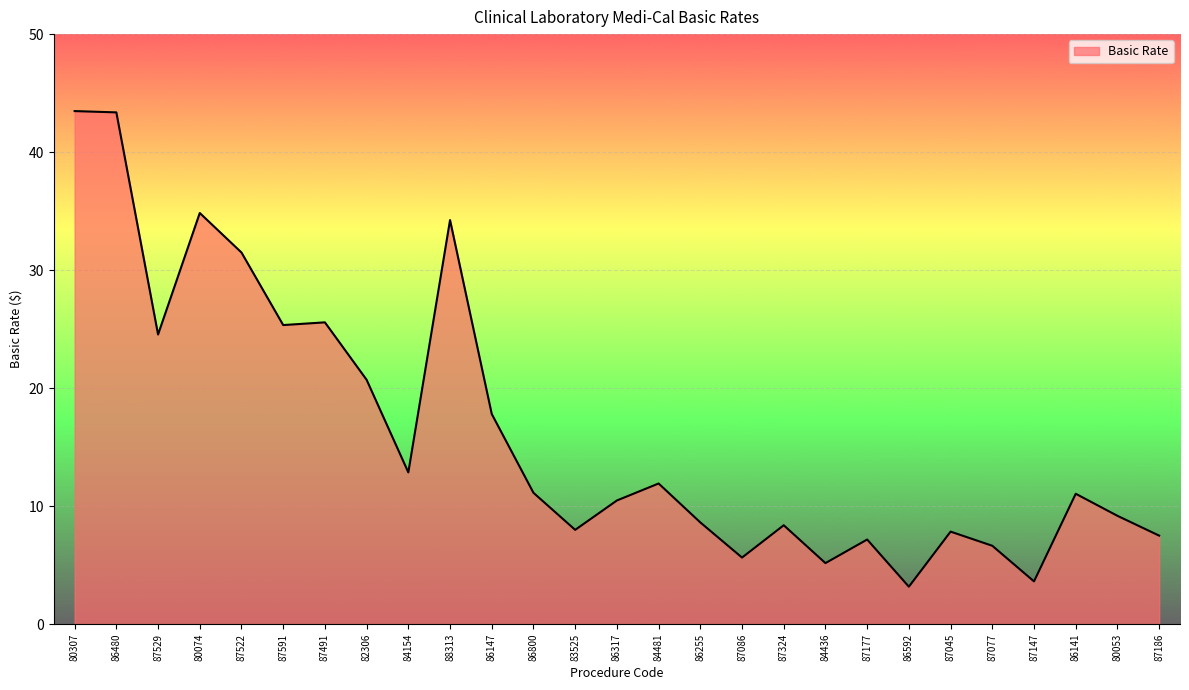

What position from the right is 84481?

13